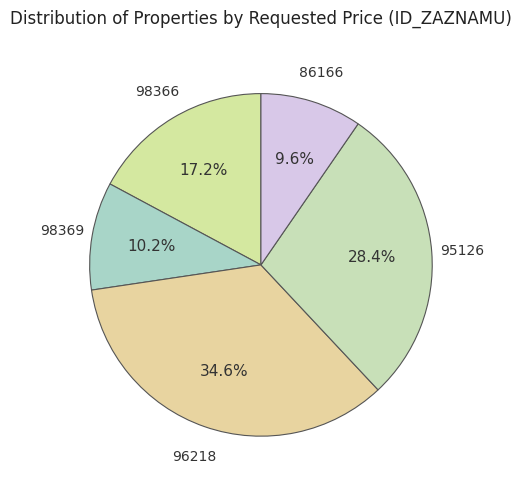

To the nearest percent, what is the average slice percentage?

20%